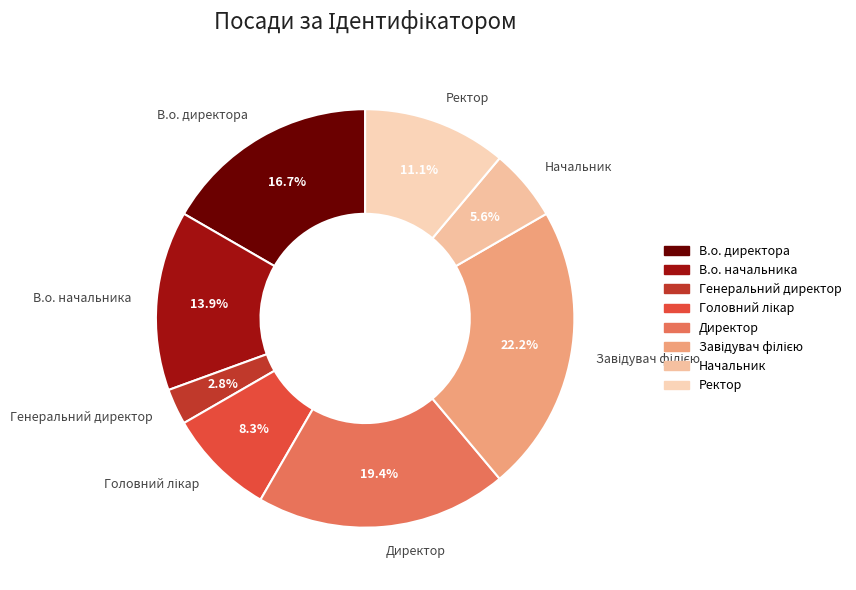

Which has a higher value, В.о. начальника or Начальник?

В.о. начальника